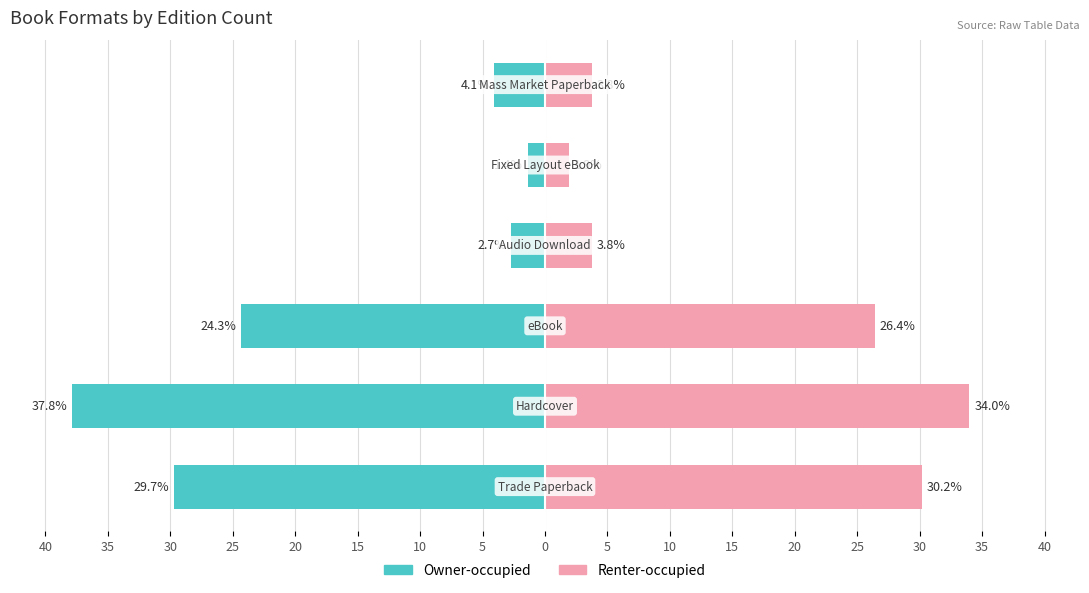

List the series in order of their overall mean, highest first.

Renter-occupied, Owner-occupied